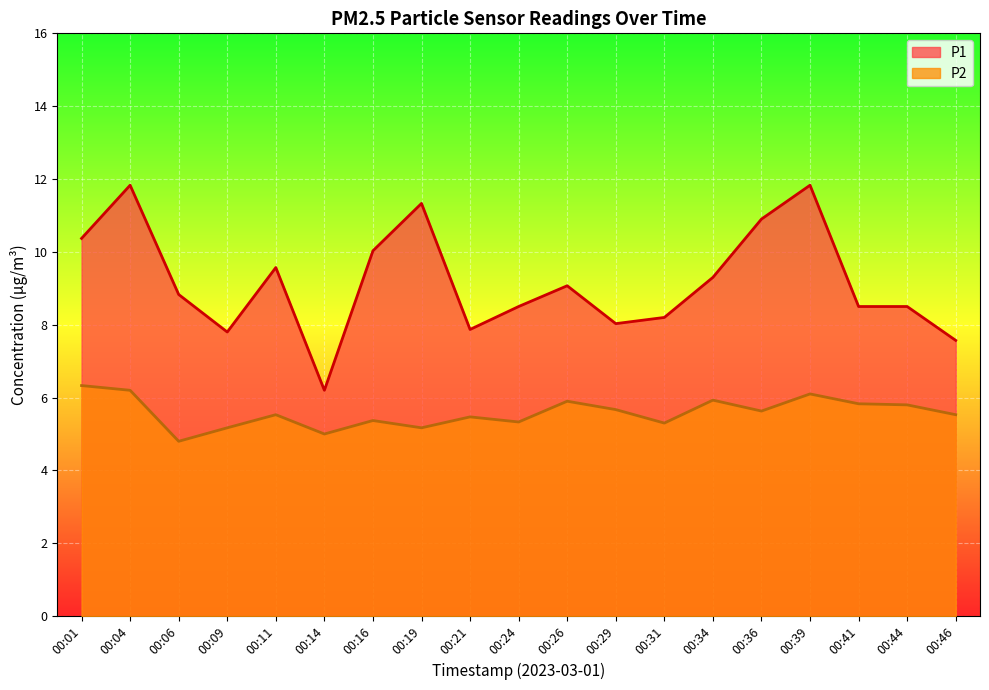

Reading right to left, extract all data points from this chart.

P1: 7.6	8.5	8.5	11.8	10.9	9.3	8.2	8.0	9.1	8.5	7.9	11.3	10.0	6.2	9.6	7.8	8.8	11.8	10.4
P2: 5.5	5.8	5.8	6.1	5.6	5.9	5.3	5.7	5.9	5.3	5.5	5.2	5.4	5.0	5.5	5.2	4.8	6.2	6.3